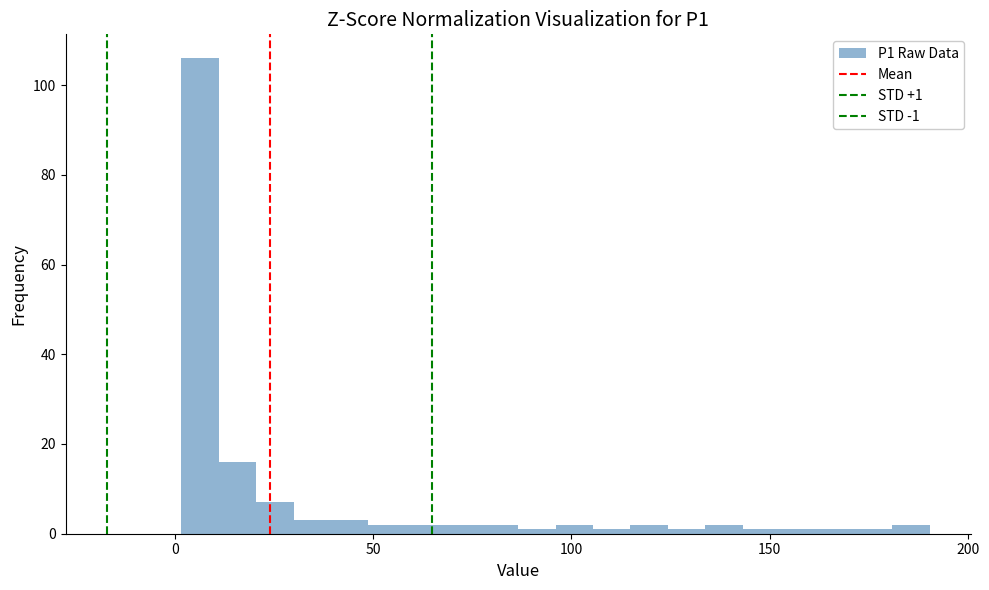

Read against the x-axis, roughly where is the centre of the tallest bar?

5